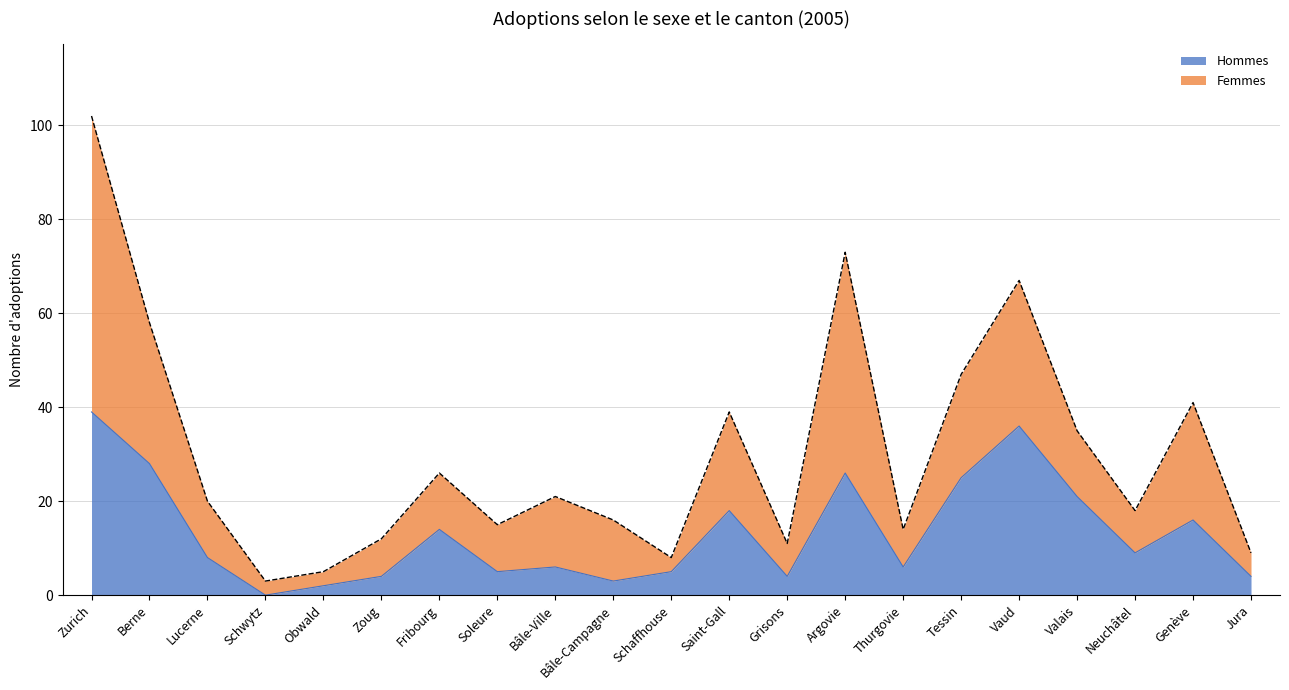

What is the value of the 5th point from the left?

2